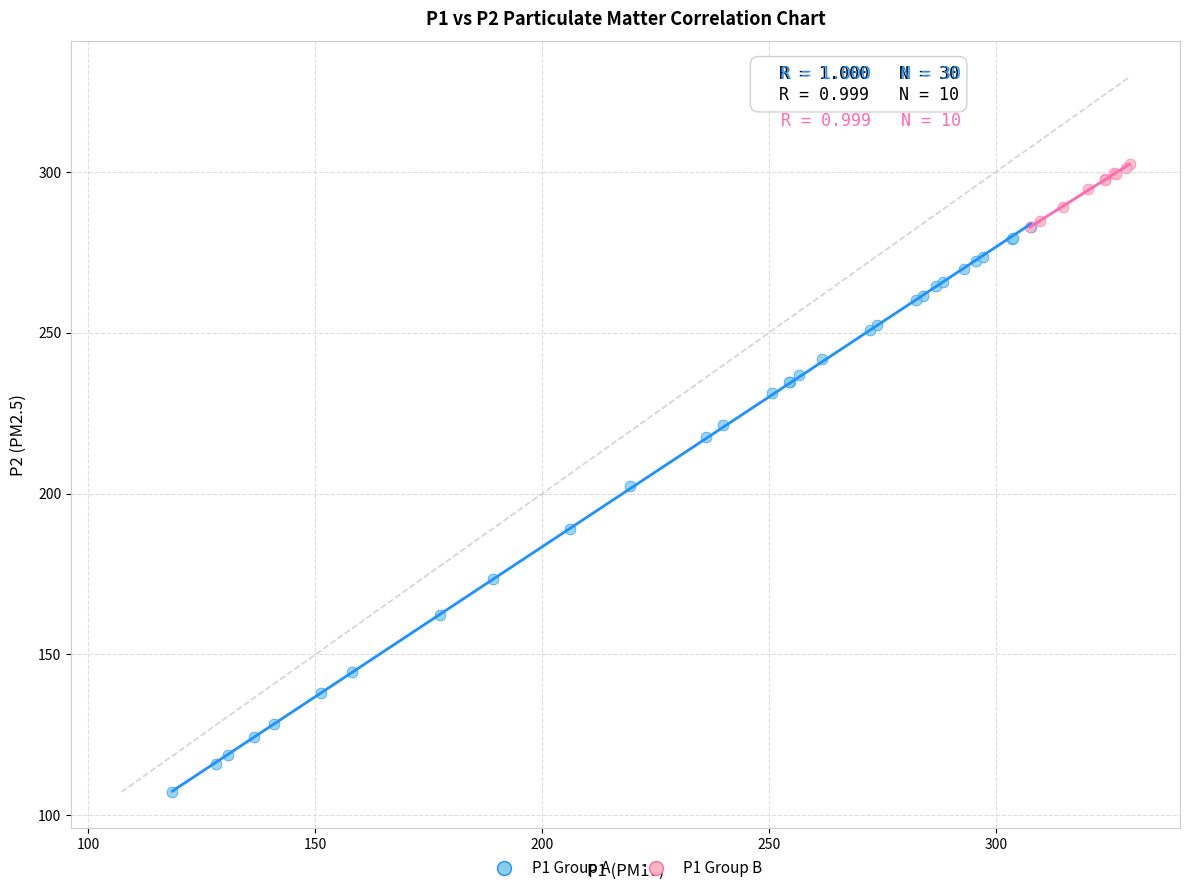

Which series contains the lowest Y value?

P1 Group A